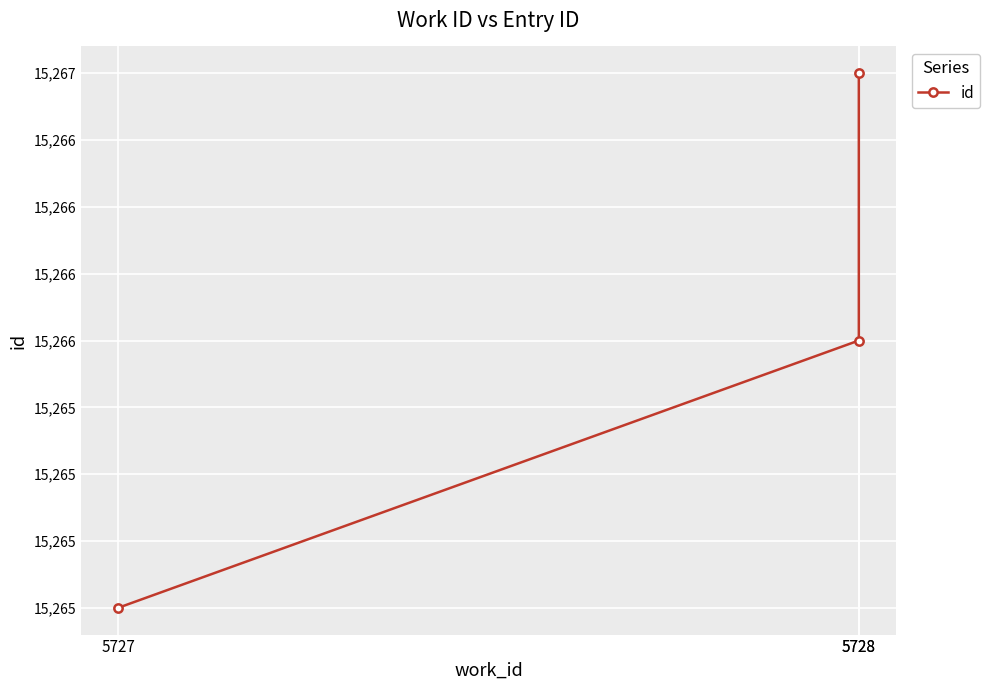

What is the smallest value displayed?

15265